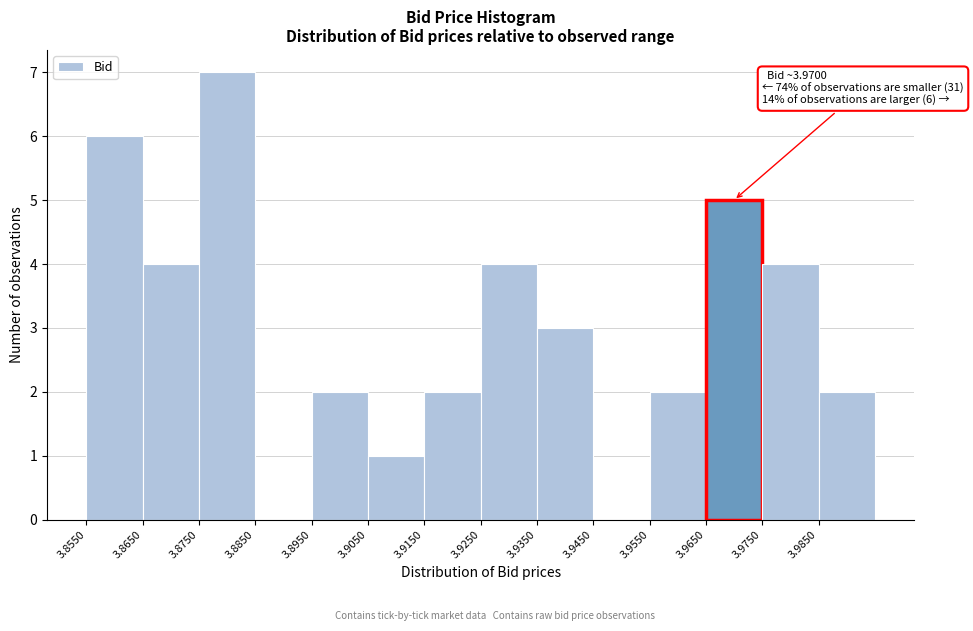

Over which range of the x-axis is the bar tallest?

3.875 to 3.885